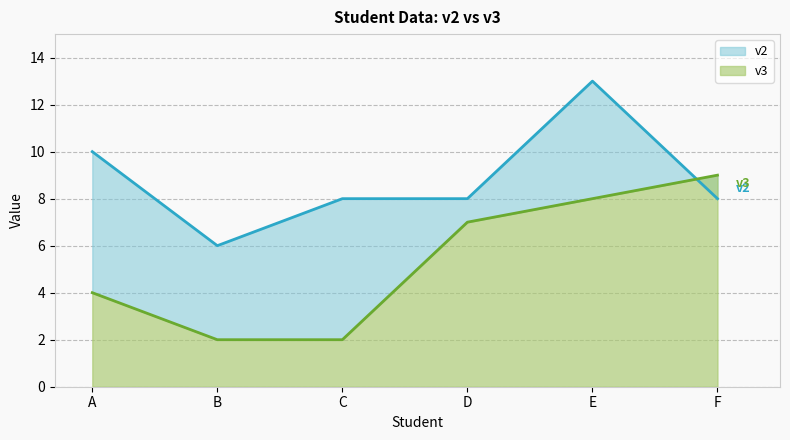

What is the sum of all v3 values?

32